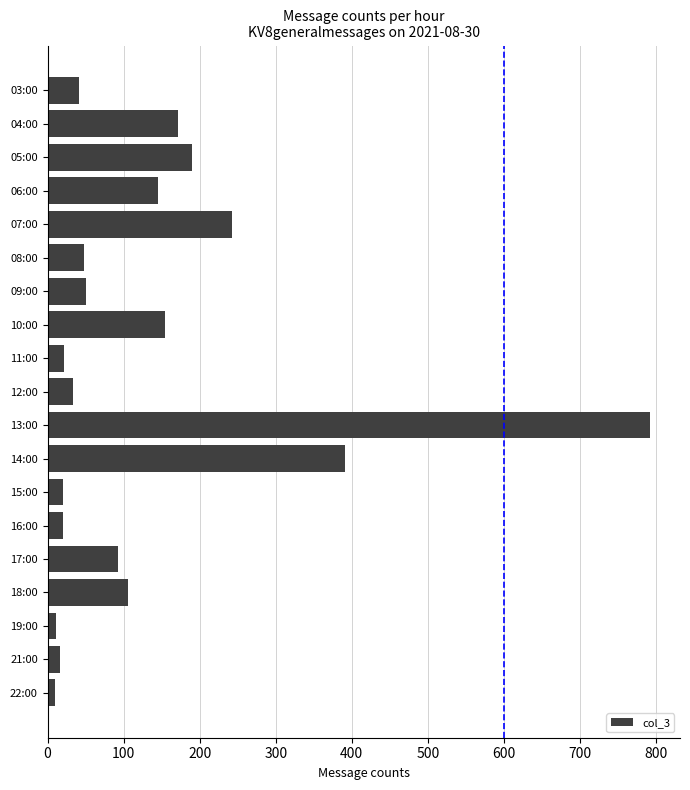

What is the average value?

135